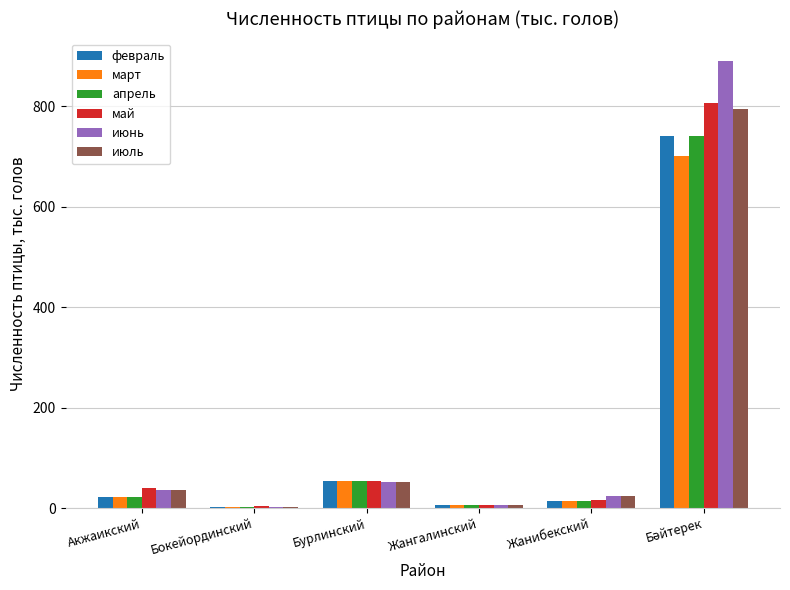

How many data points in февраль are above 22?

3